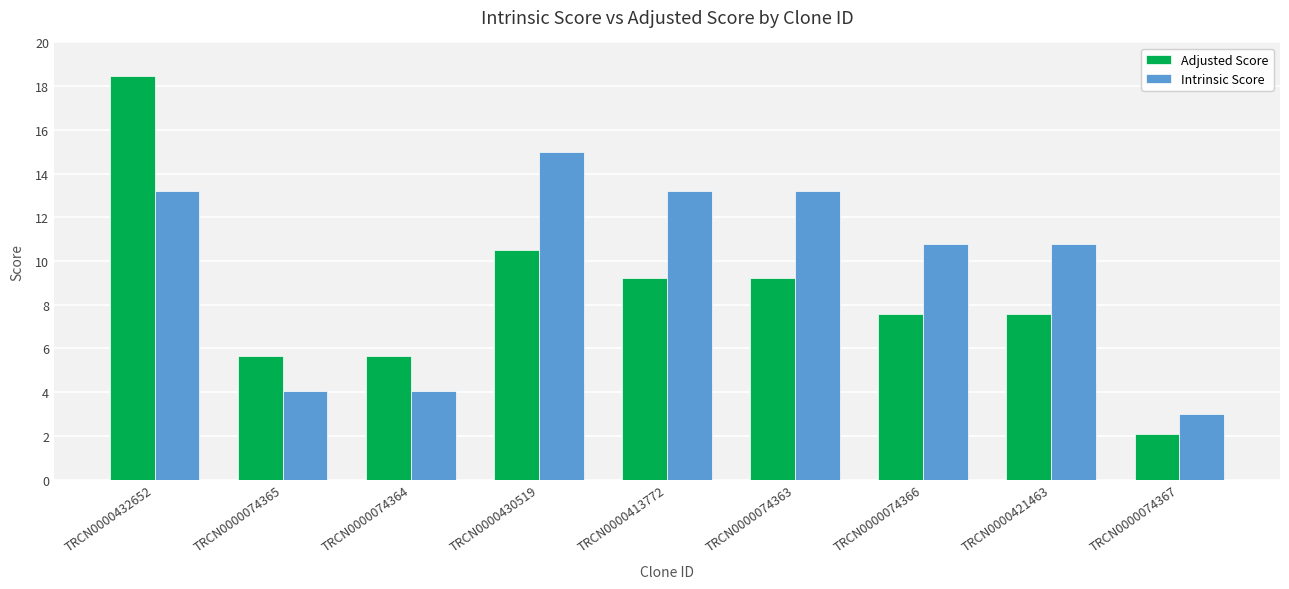

What is the label of the 4th bar from the right?

TRCN0000074363